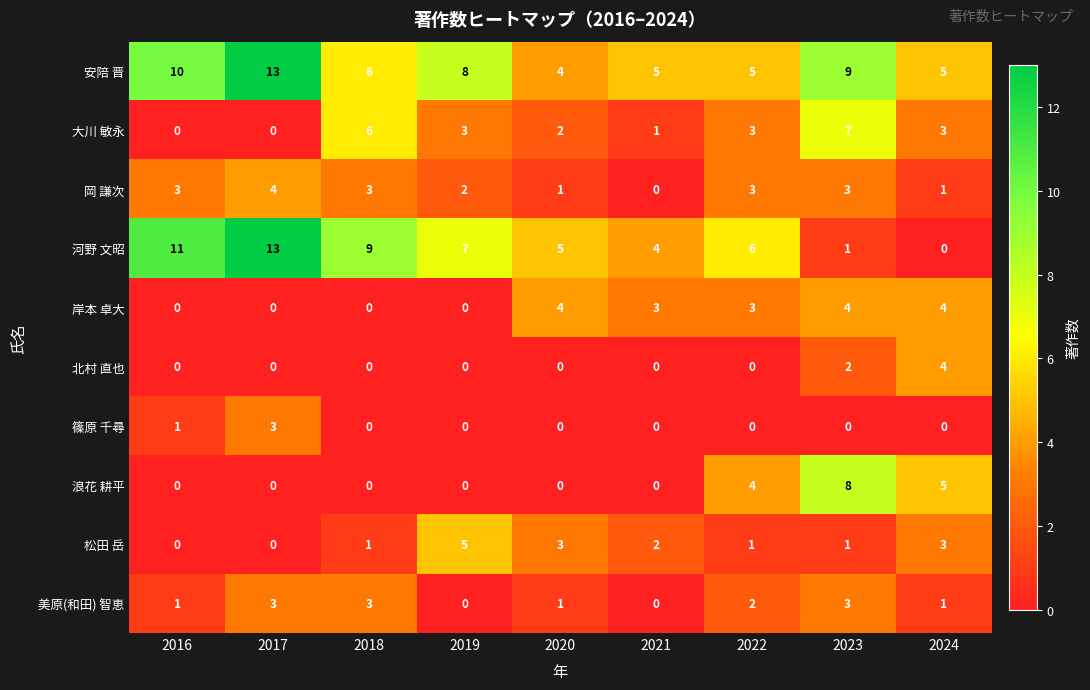

What is the average value of the 大川 敏永 series?

3